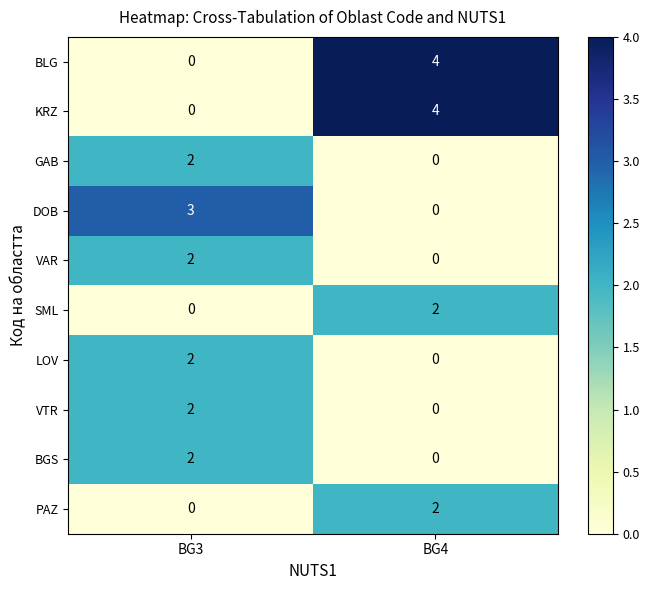

What is the total value across all series at BG4?

12